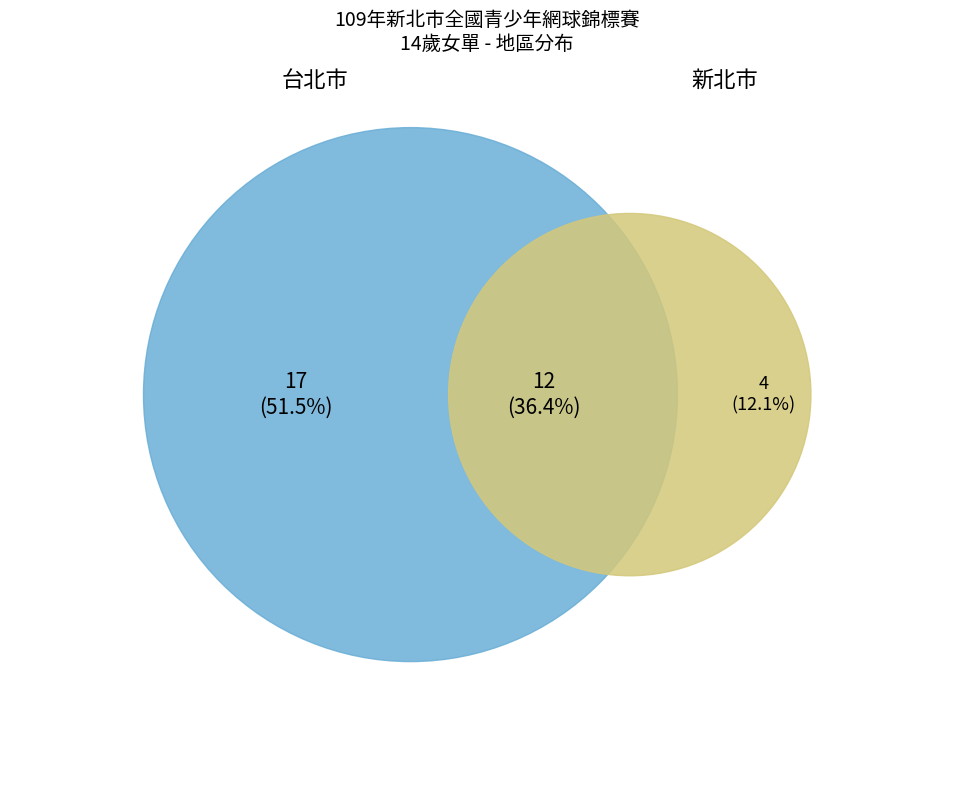

Is it true that 台中市 is 11% of the pie?

False